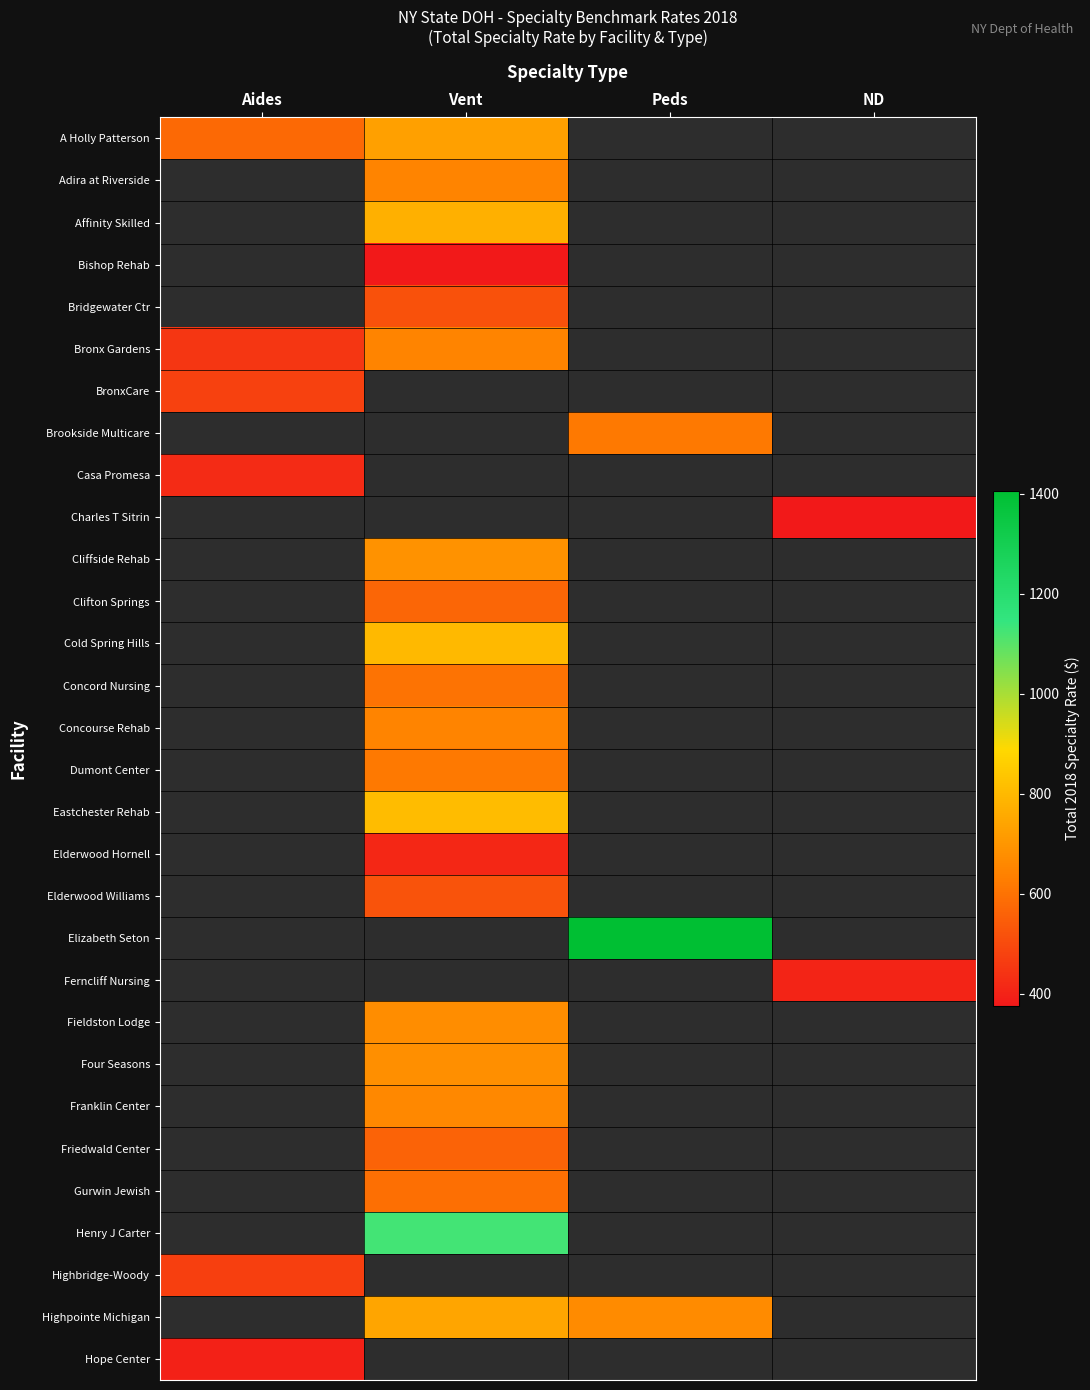

How many positive values does the Eastchester Rehab series have?

1